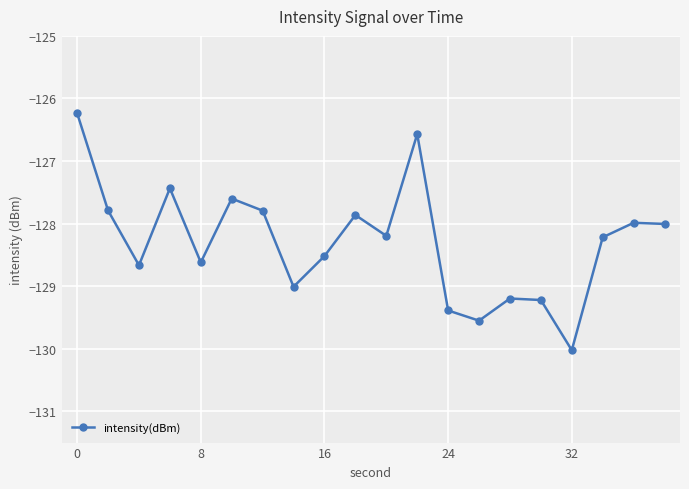

The value of intensity(dBm) at 8 is -128.6. True or false?

True